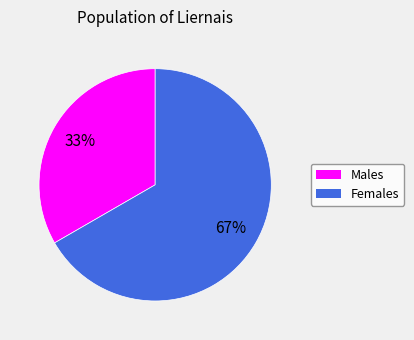

How many segments does this pie chart have?

2